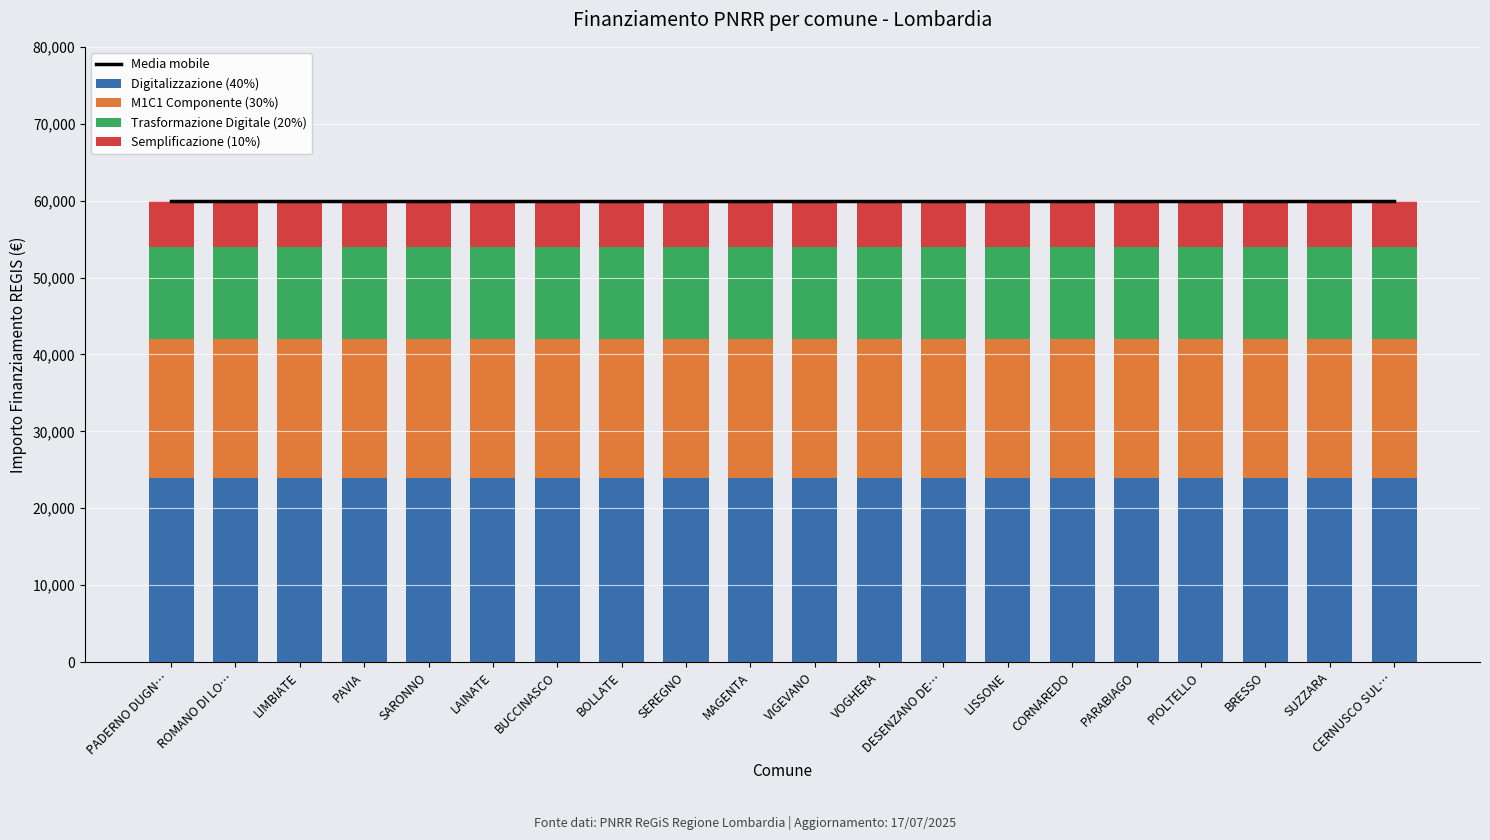

True or false: Media mobile has a value of 59966.0 at SEREGNO.

True